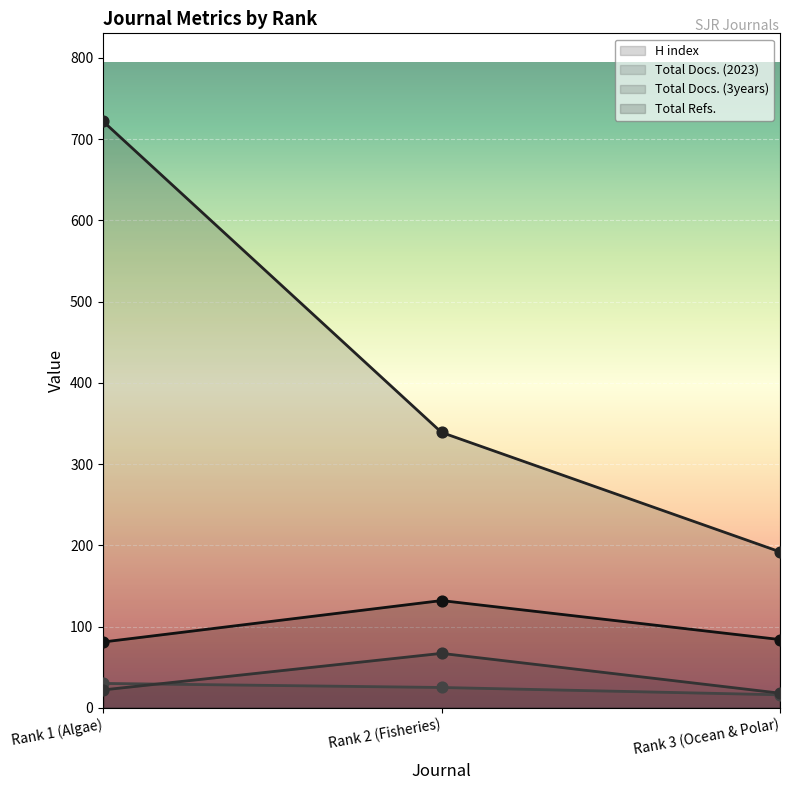

Is the value of Total Refs. at Rank 2 (Fisheries) greater than the value of Total Docs. (3years) at Rank 3 (Ocean & Polar)?

Yes